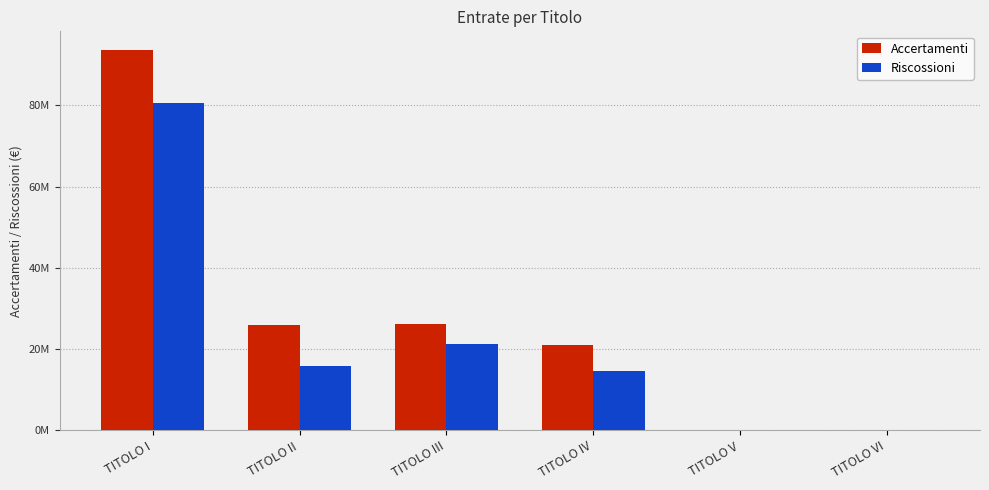

What is the label of the 3rd bar from the right?

TITOLO IV